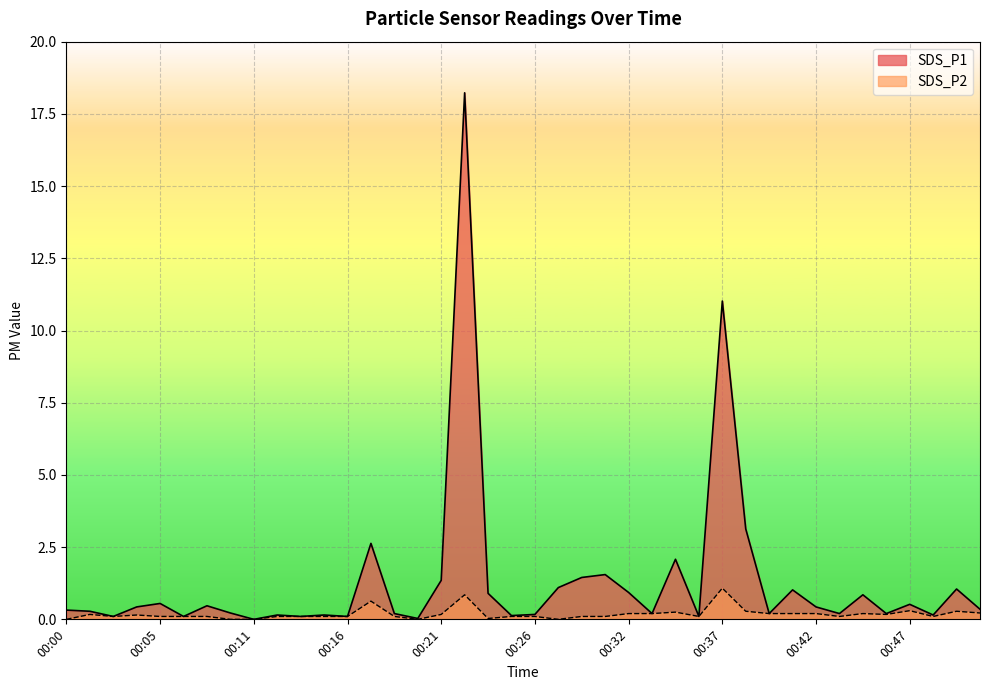

True or false: SDS_P1 and SDS_P2 intersect in this chart.

False